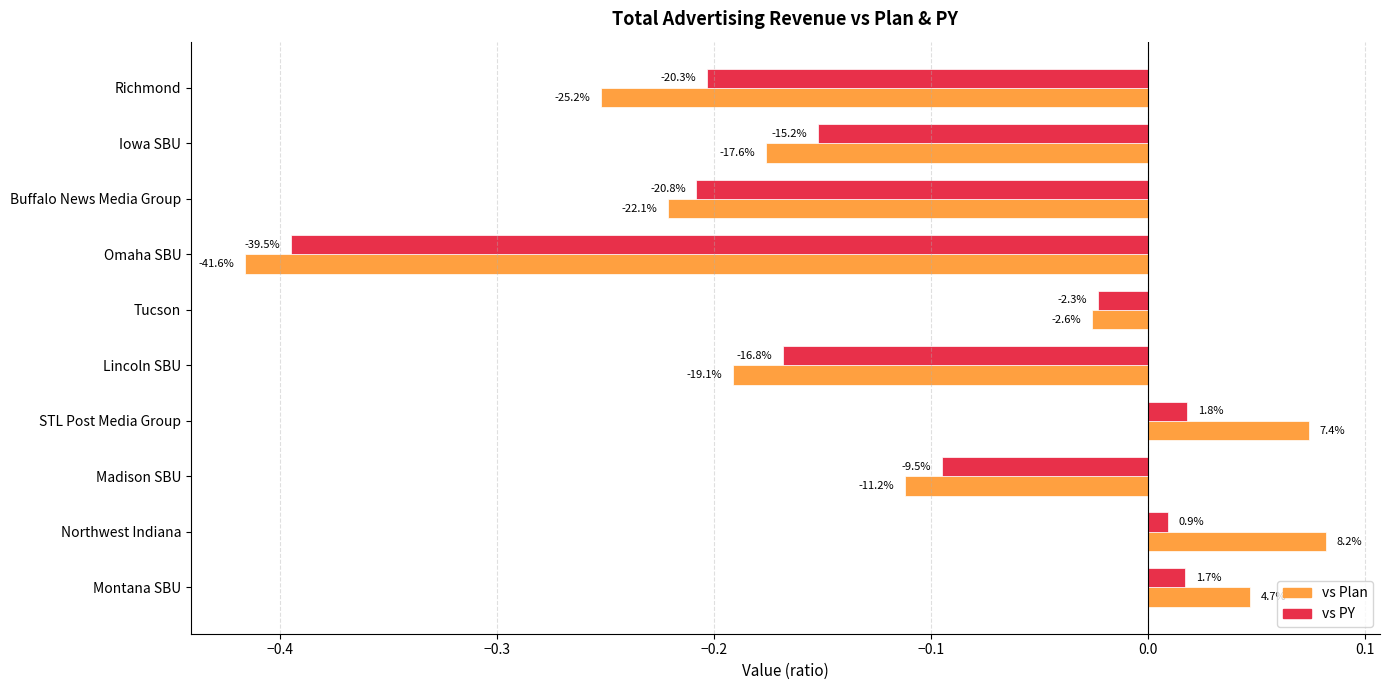

What are all the series names shown in the legend?

vs Plan, vs PY